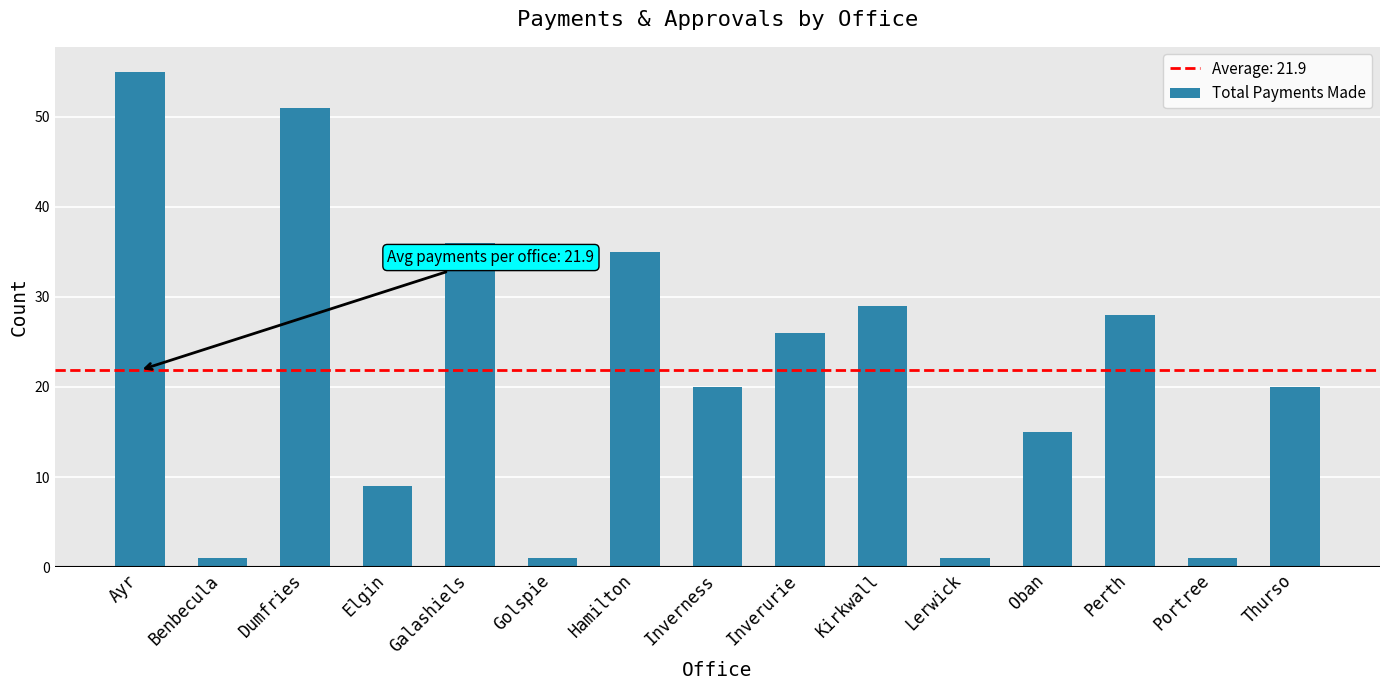

The chart shows a value of 15 at Elgin. True or false?

False